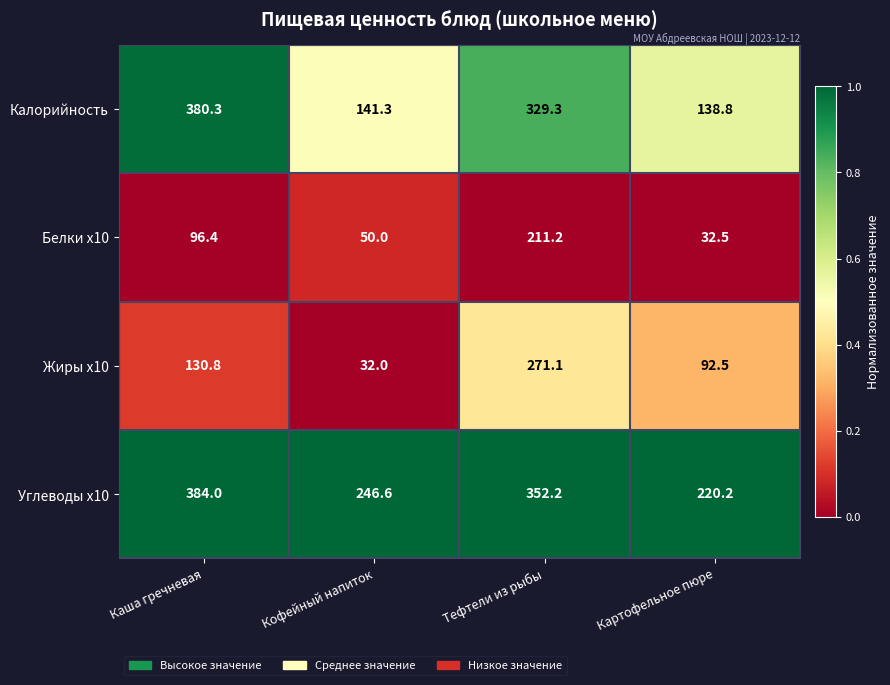

What is the difference between the maximum and minimum values in the Жиры x10 series?

239.1